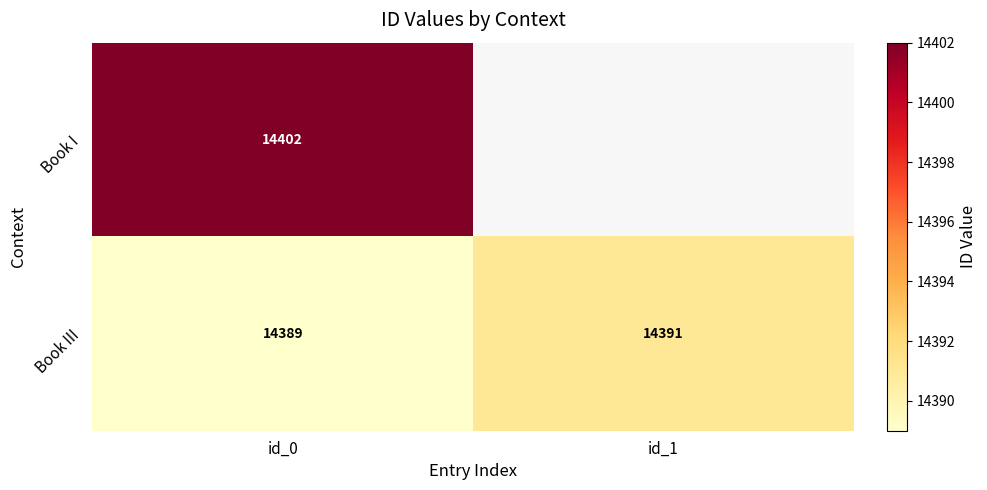

At how many categories does at least one series exceed 14390?

2